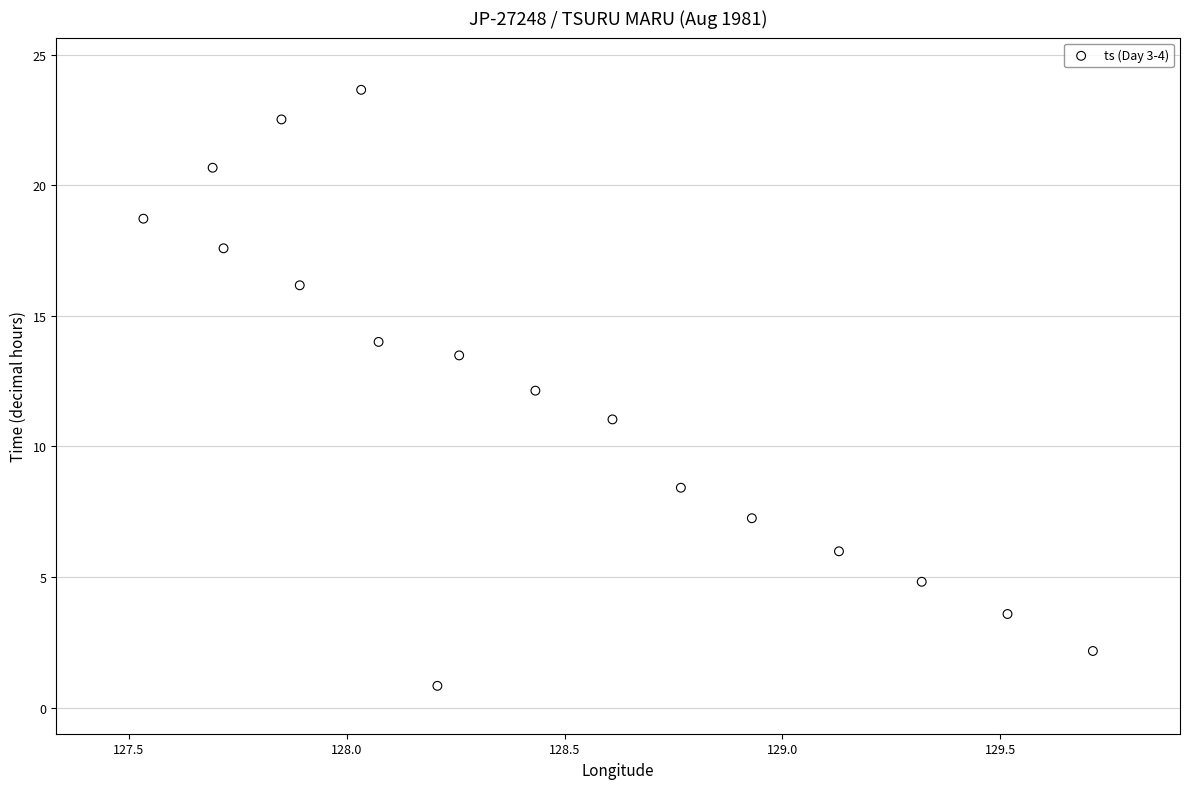

What is the range of X values (max minus min)?

2.2